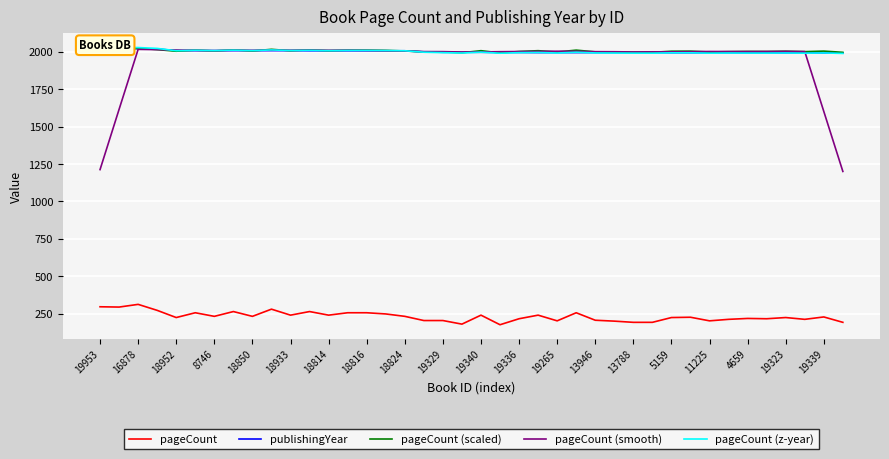

What is the average value of the publishingYear series?

2000.6